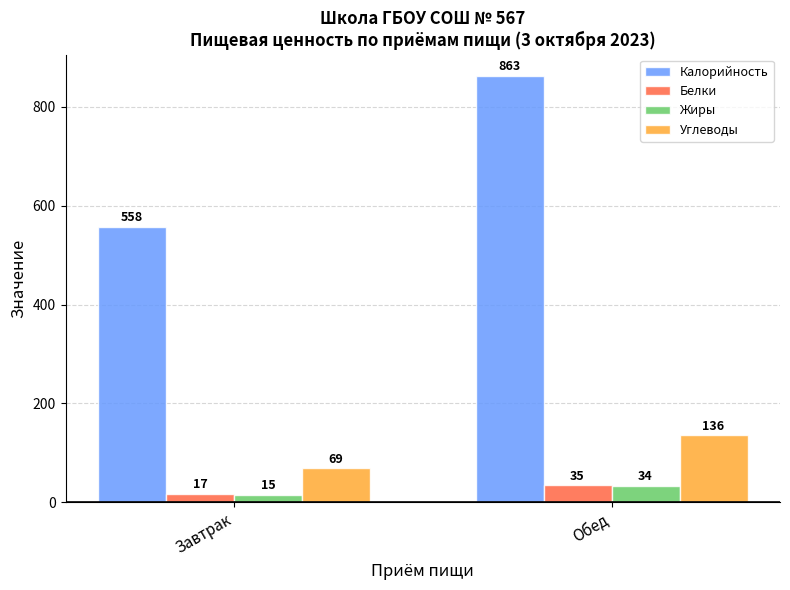

Reading left to right, transcribe all the data shown in this chart.

Калорийность: Завтрак=558	Обед=863
Белки: Завтрак=17	Обед=35
Жиры: Завтрак=15	Обед=34
Углеводы: Завтрак=69	Обед=136